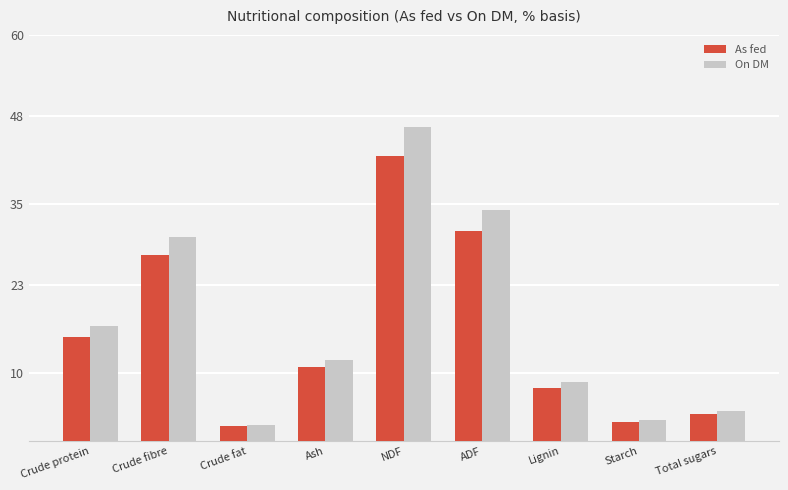

Where is As fed nearest to the value 22?

Crude fibre